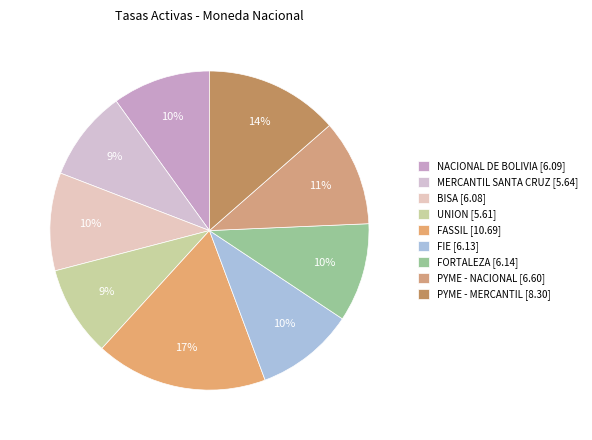

To the nearest percent, what portion does PYME - MERCANTIL represent?

14%